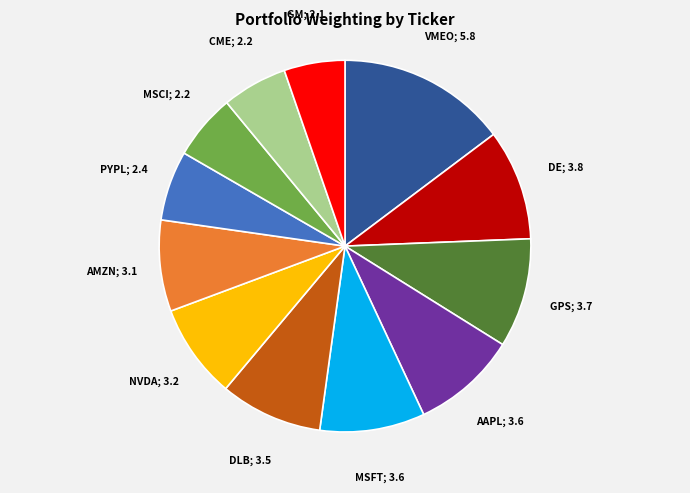

Does any single category account for the majority?

No